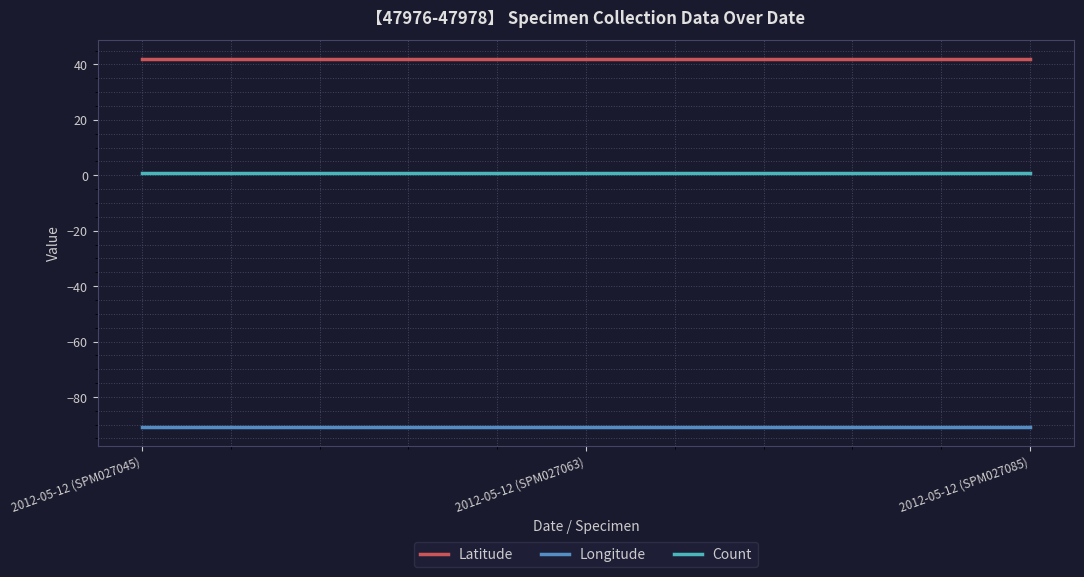

What is the sum of all Longitude values?

-18190.7